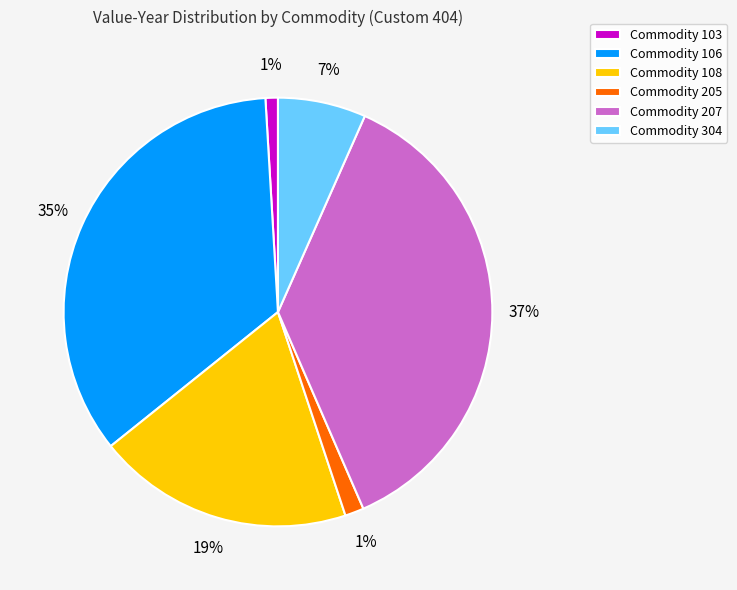

Between Commodity 106 and Commodity 207, which is larger?

Commodity 207